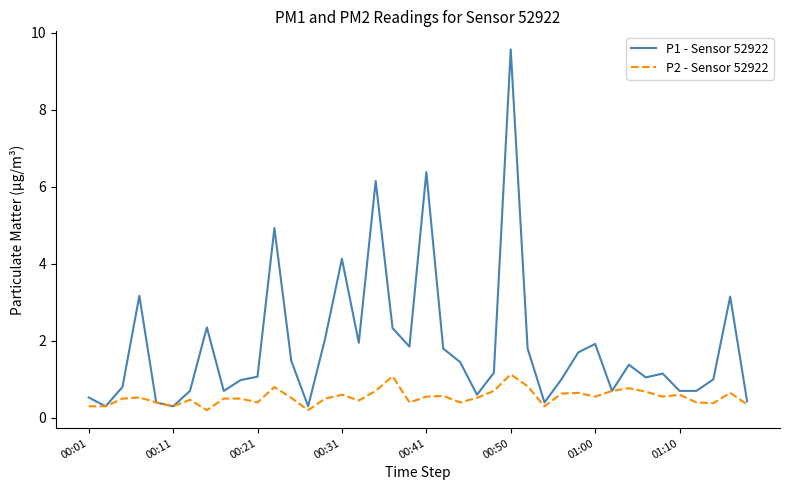

Rank the series by their maximum value, from lowest to highest.

P2 - Sensor 52922, P1 - Sensor 52922